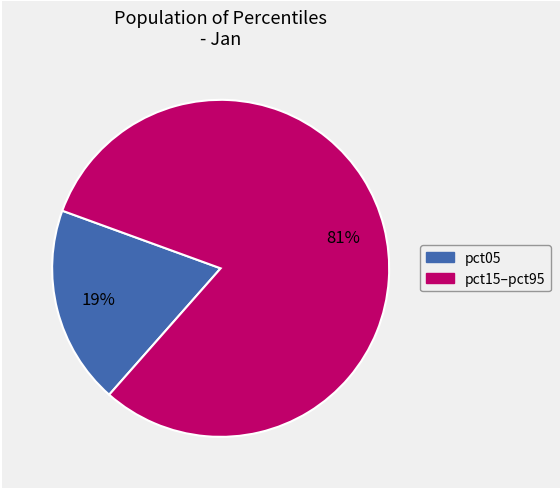

How many slices are in this pie chart?

2